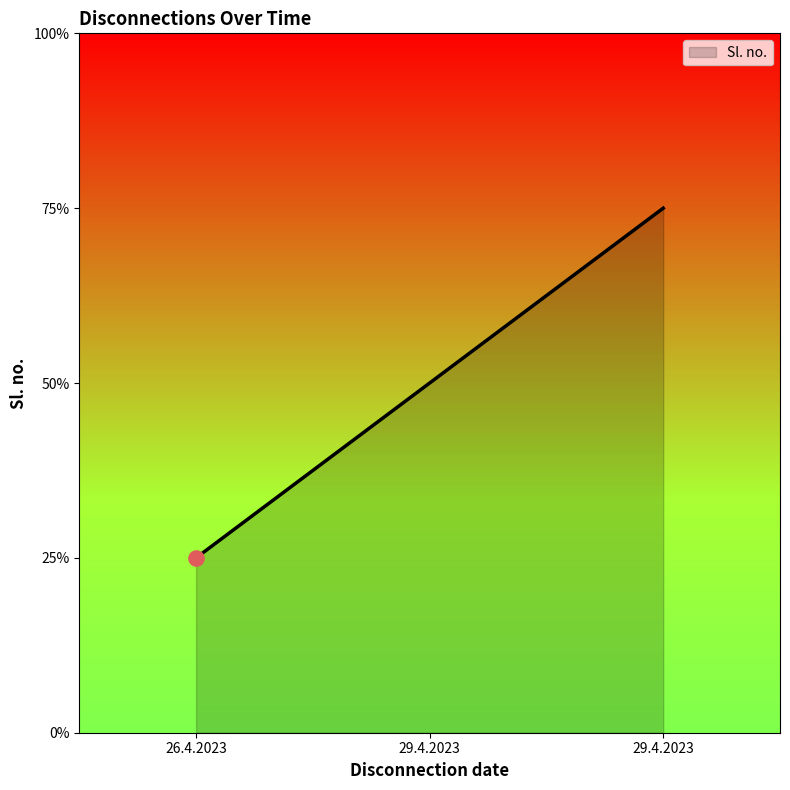

Which has a higher value, 26.4.2023 or 29.4.2023?

29.4.2023